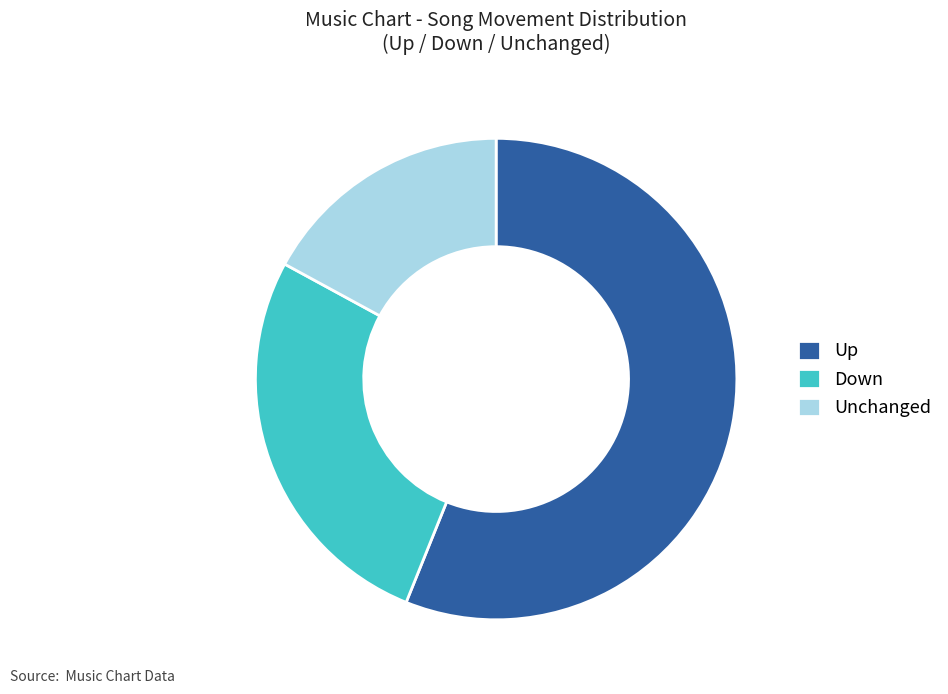

True or false: Down accounts for 27% of the total.

True